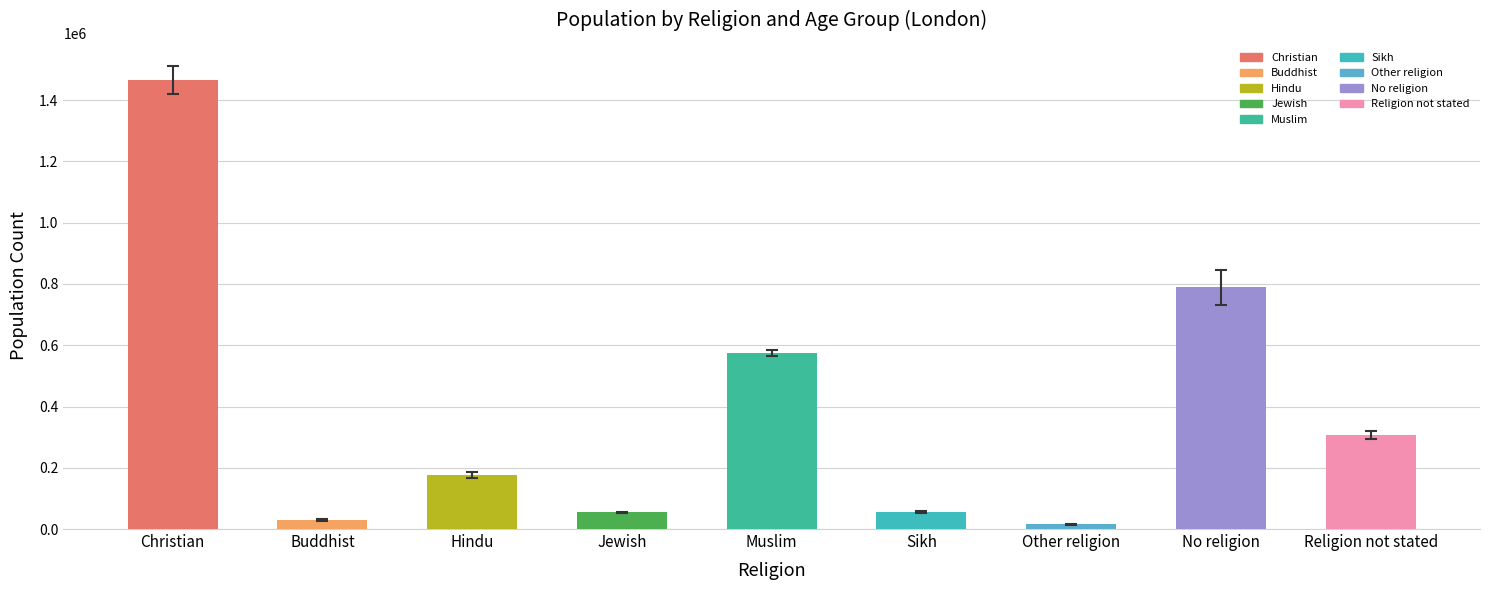

What is the difference between the maximum and second lowest values?

1435584